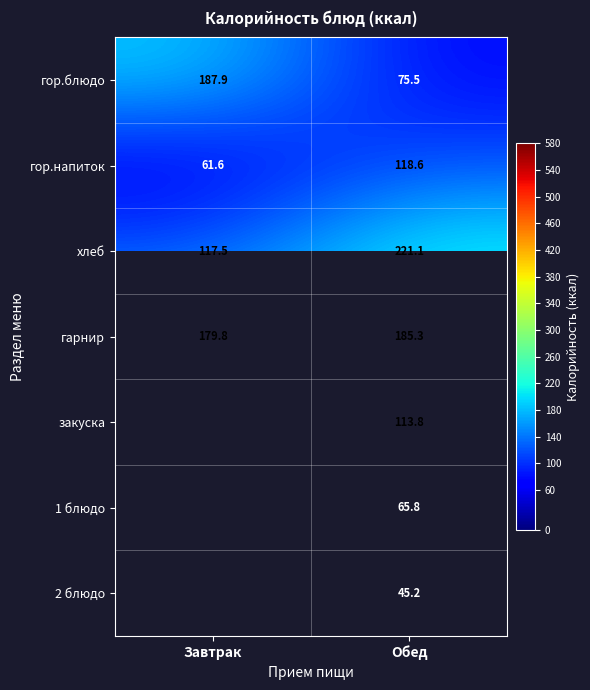

List the labels in order of гор.блюдо value, smallest first.

Обед, Завтрак